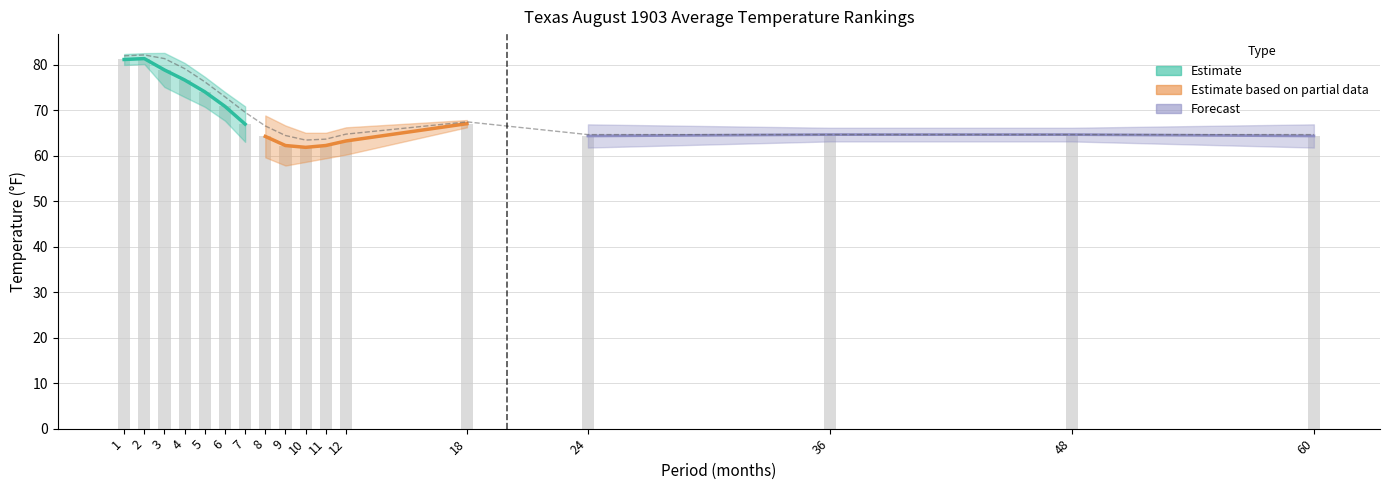

Reading right to left, what are all the values shown in this chart?

Value: 64.3	64.6	64.6	64.3	67.0	63.2	62.2	61.8	62.2	64.2	66.9	70.8	74.0	76.6	78.8	81.3	81.1
1901-2000 Mean: 64.6	64.6	64.6	64.6	67.4	64.7	63.6	63.4	64.4	66.5	69.5	72.9	76.2	79.1	81.3	82.1	81.9